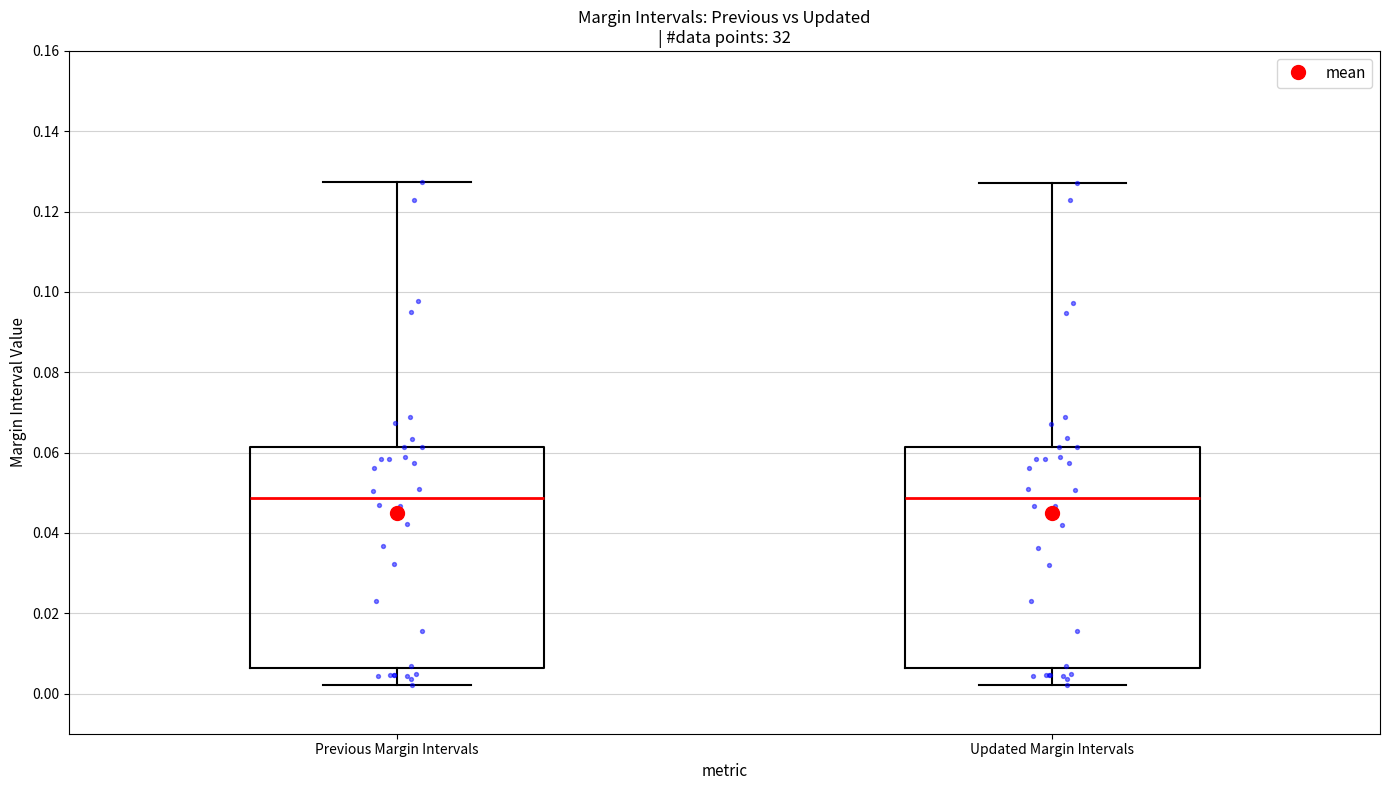

Reading left to right, read every box against the y-axis: the position of its median line, the range the box covers, and the ends of its whiskers. The values are not printed on the chart, so give them approximately, as read against the axis.

Previous Margin Intervals: median 0.048, box 0.006 to 0.062, whiskers 0.002 to 0.128
Updated Margin Intervals: median 0.048, box 0.006 to 0.062, whiskers 0.002 to 0.128